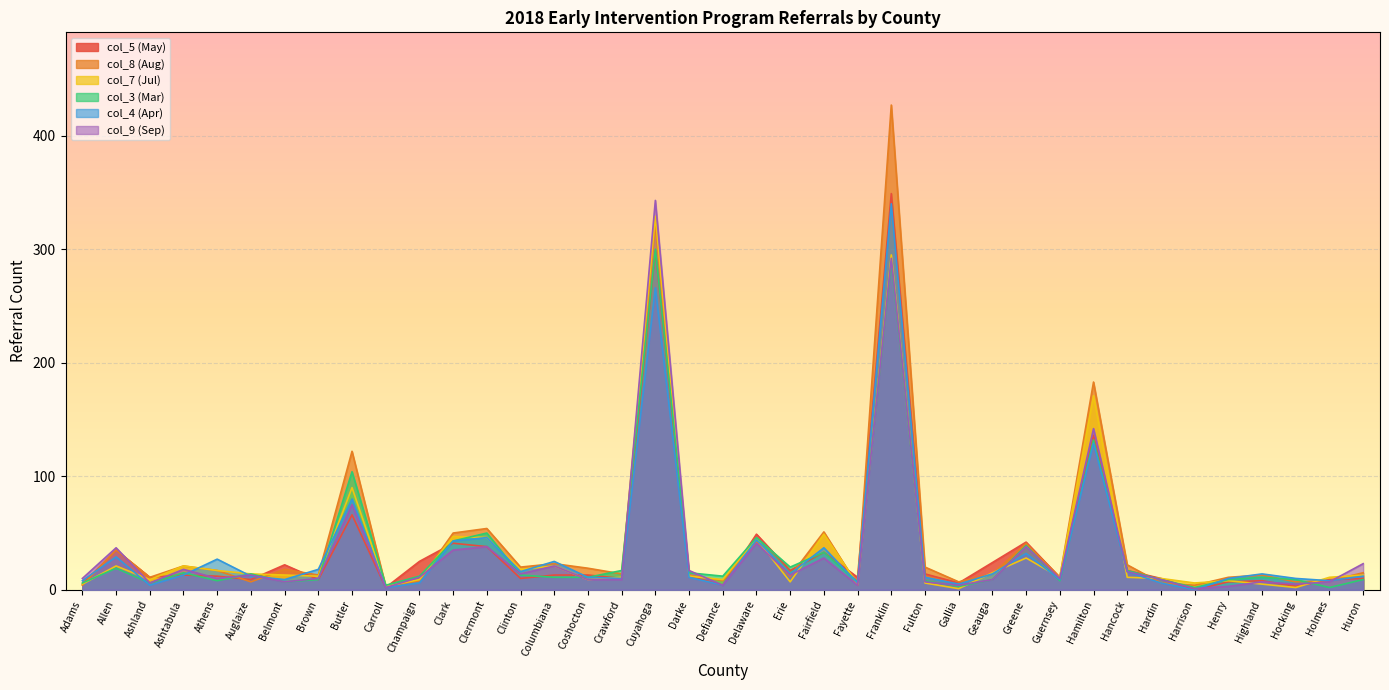

True or false: col_3 (Mar) has more than 0 points higher than both neighbors.

True